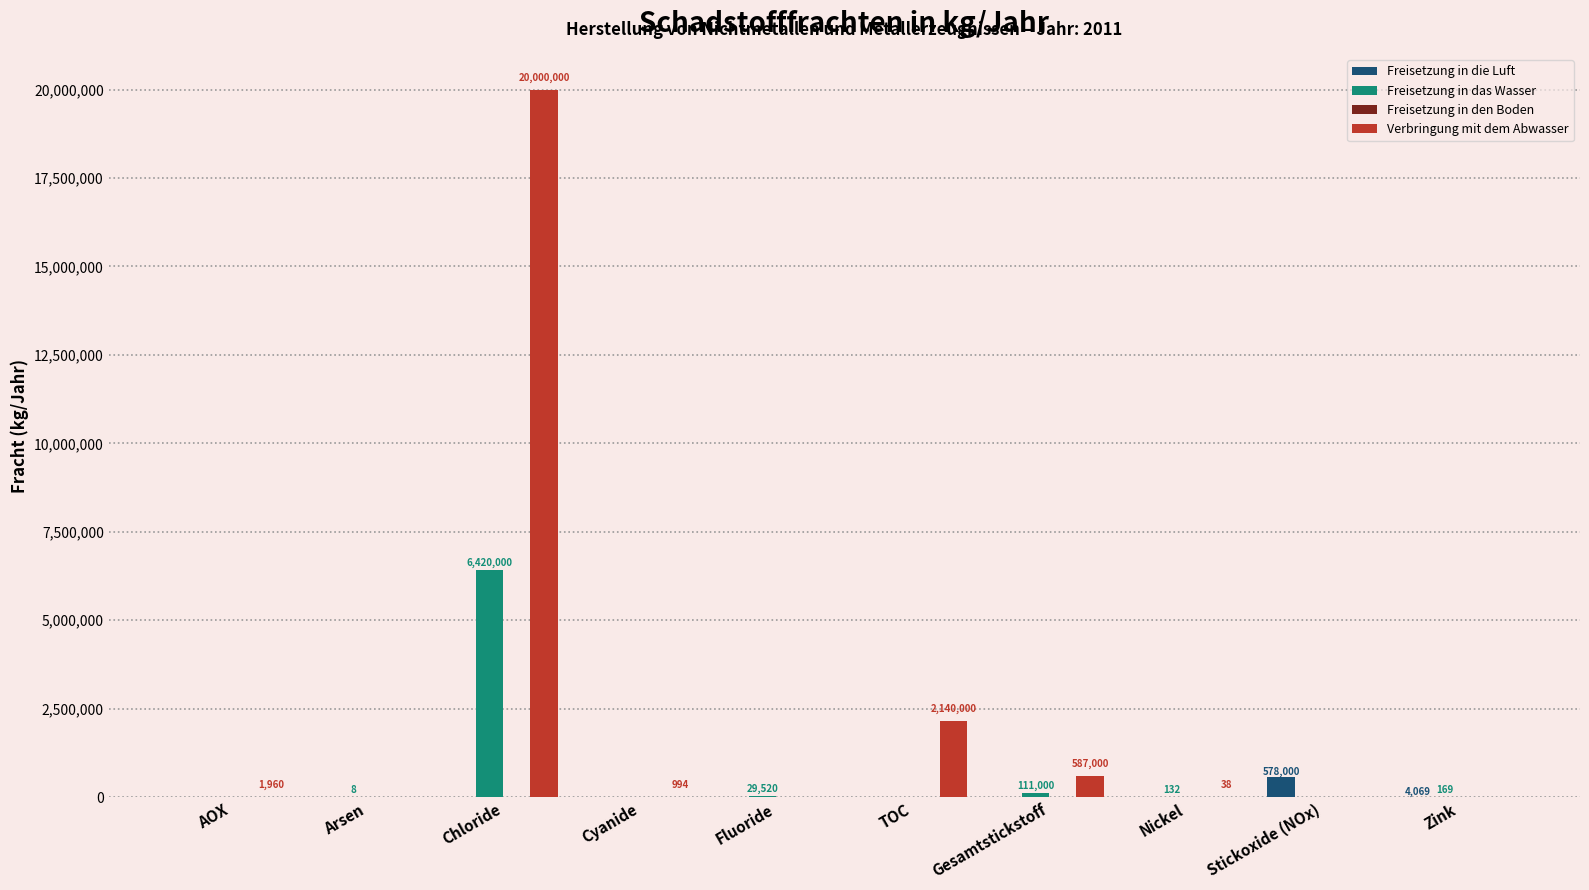

What is the highest value of the Freisetzung in das Wasser series?

6420000